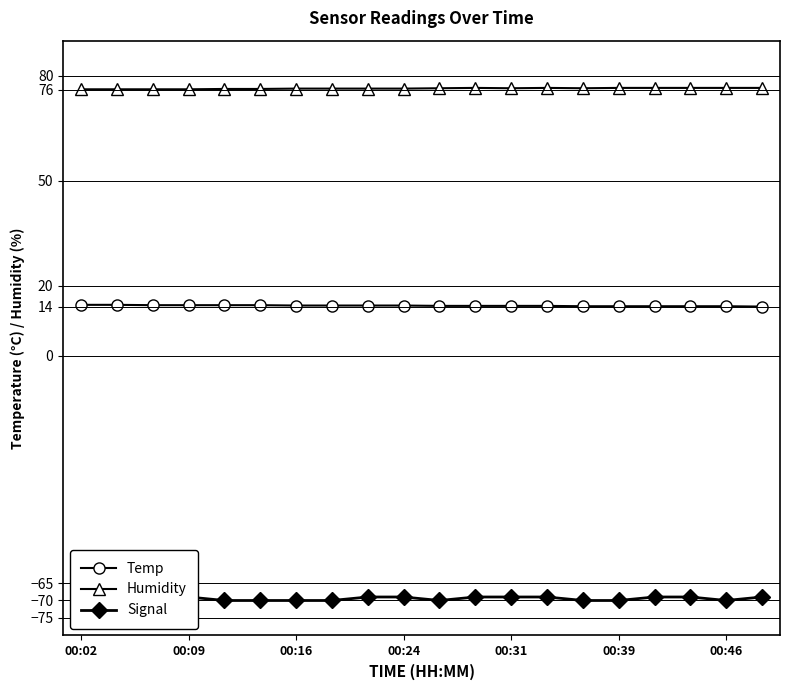

Count the Signal values in the range -70 to -69.

20